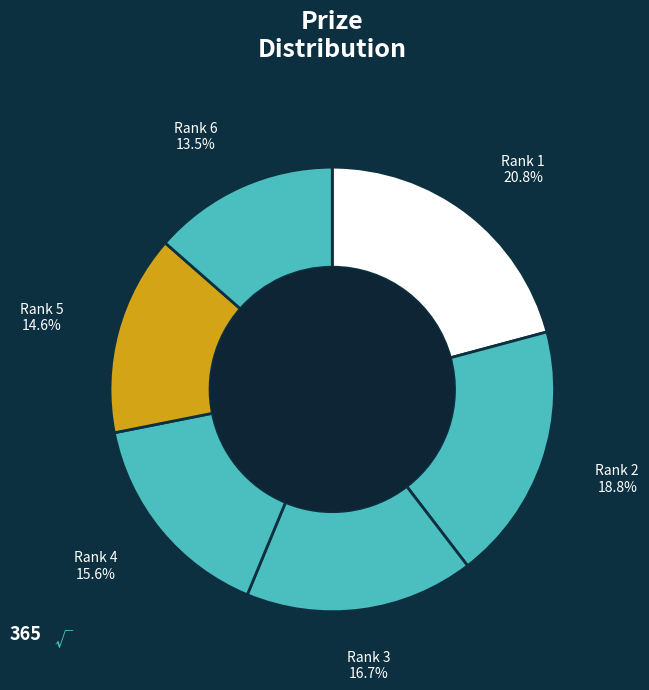

What percentage is NOT represented by Rank 1?

79.2%